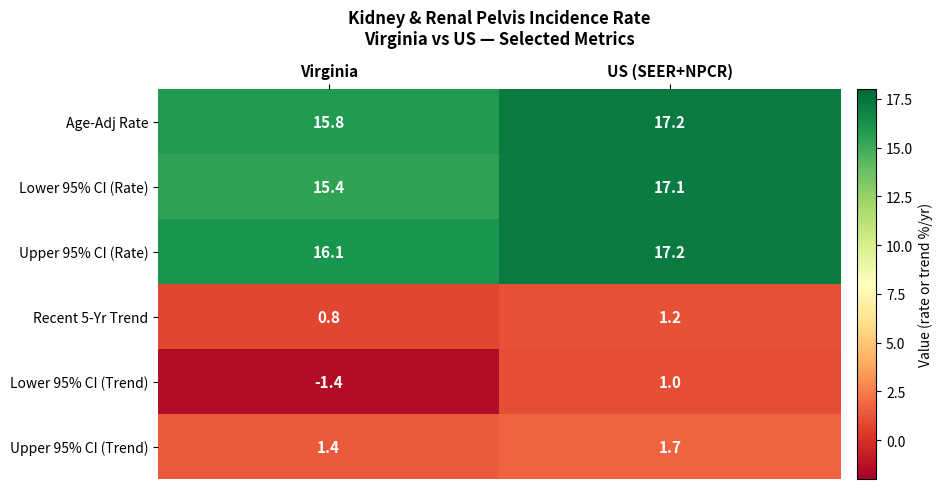

At which label does Lower 95% CI (Rate) first exceed 17?

US (SEER+NPCR)